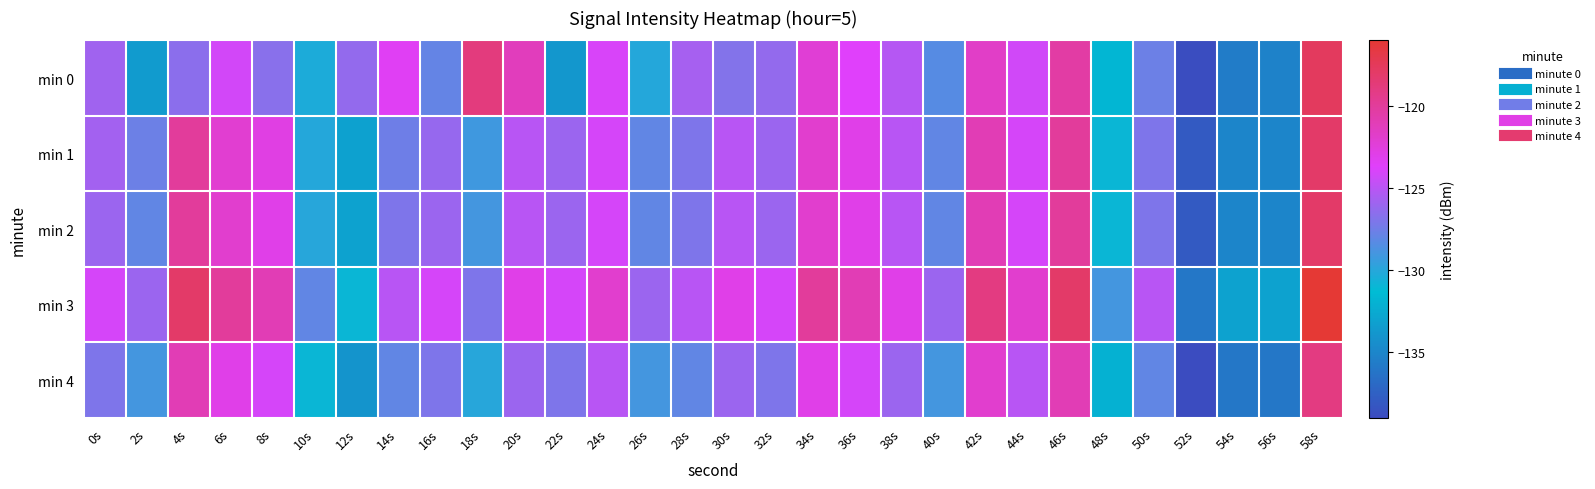

Count the number of data series in this chart.

5